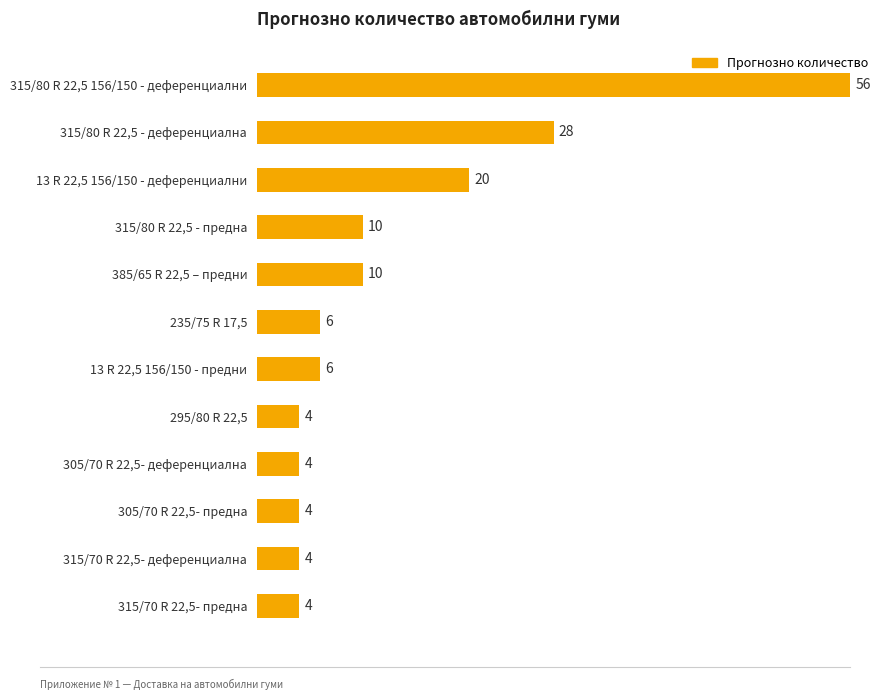

Does the chart contain stacked bars?

No